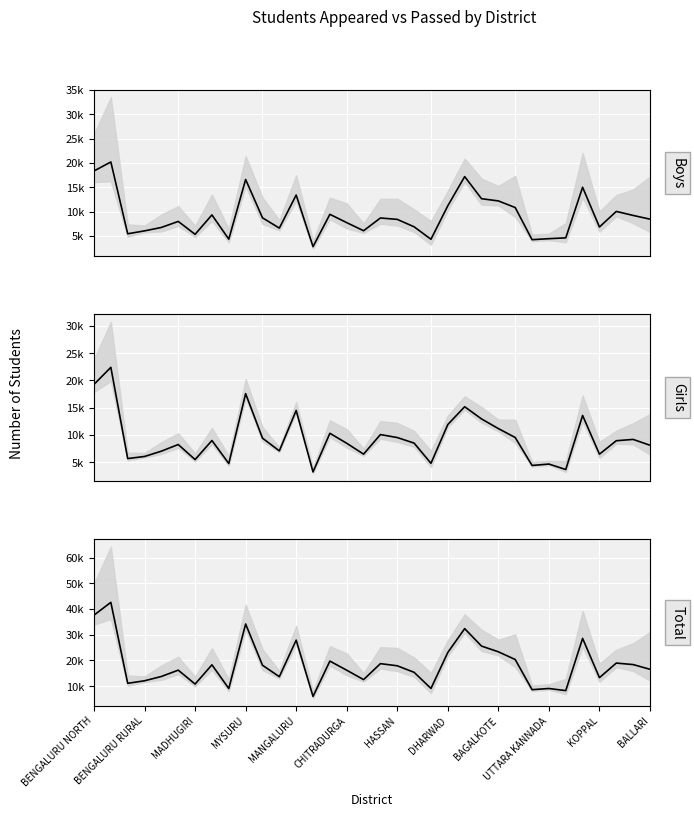

What is the difference between the highest and lowest values at CHITRADURGA?

8471